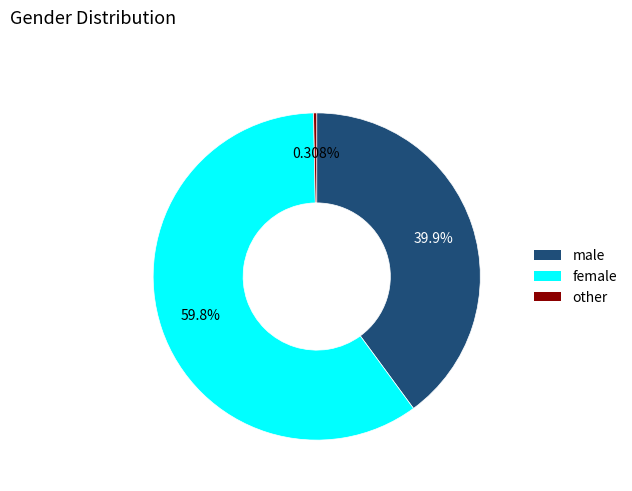

Does any single category account for the majority?

Yes